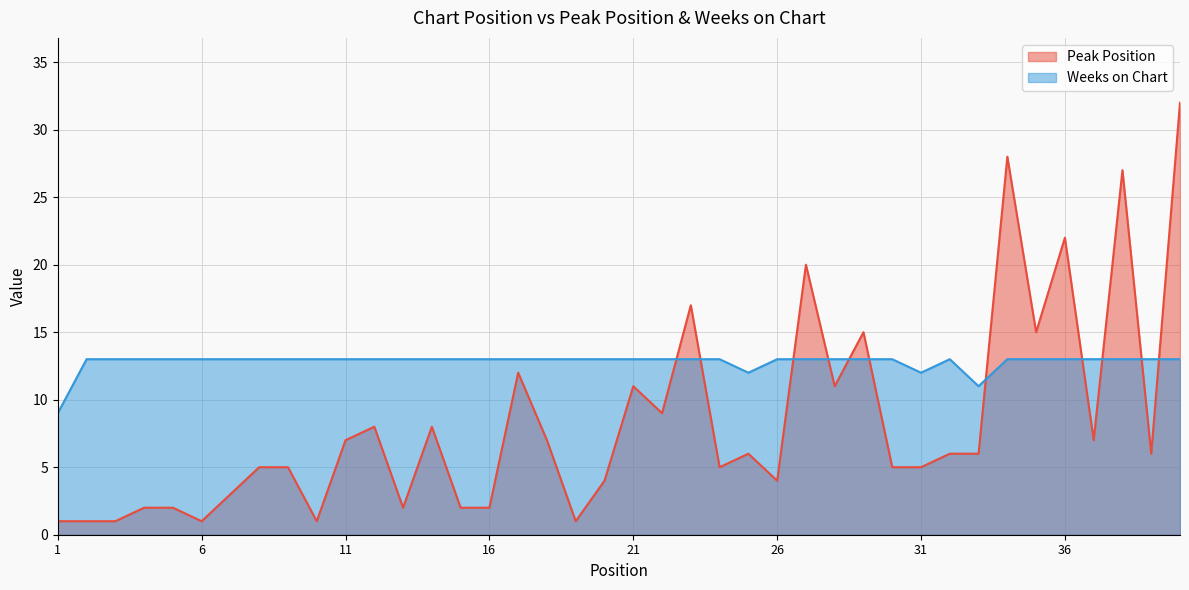

At which category is the sum across all series the highest?

40